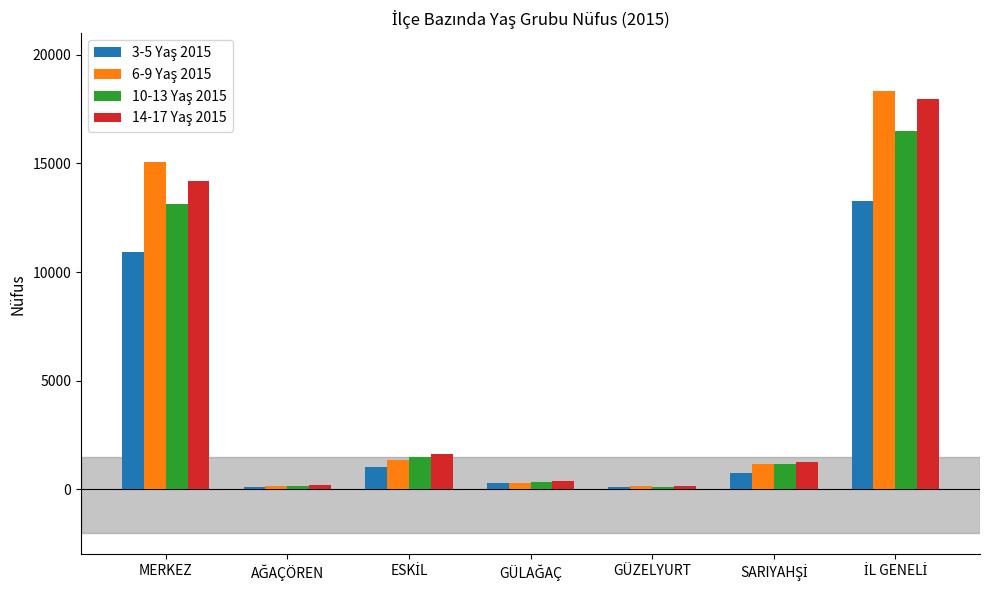

How many groups of bars are there?

7